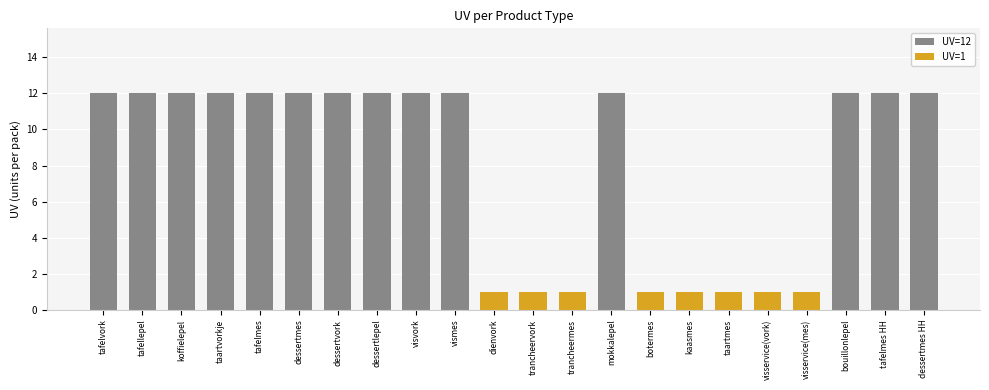

How many values are between 1 and 12?

22